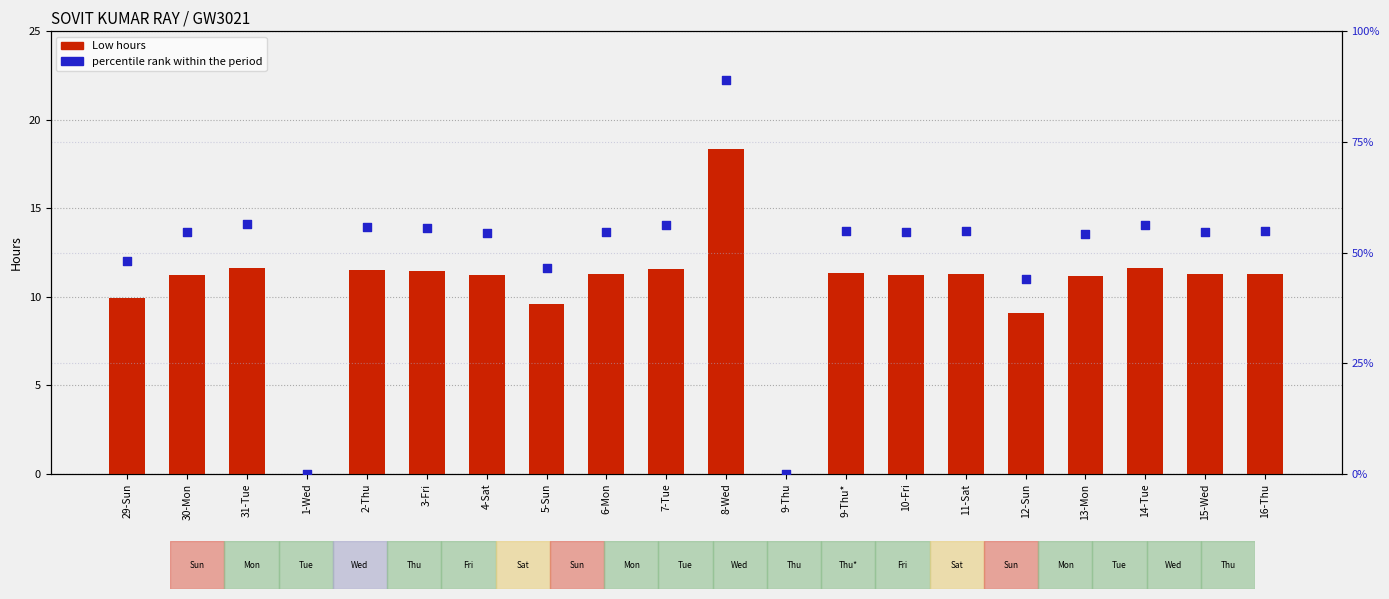

What is the total value across all series at 29-Sun?

57.9